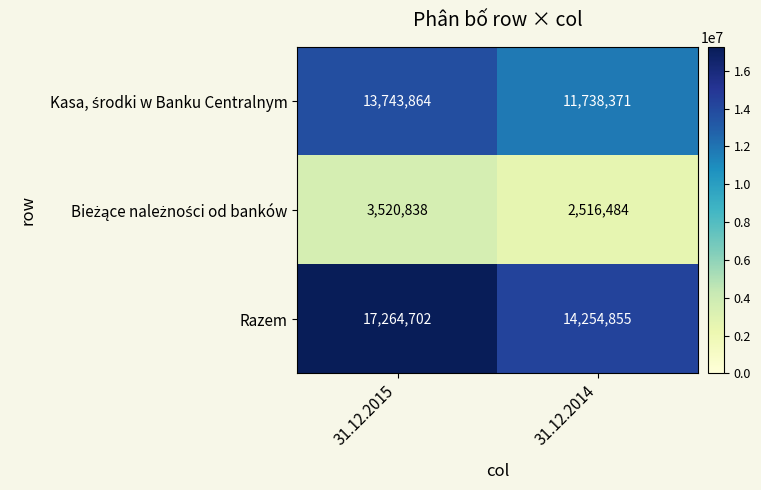

At which category does the chart reach its minimum across all series?

31.12.2014